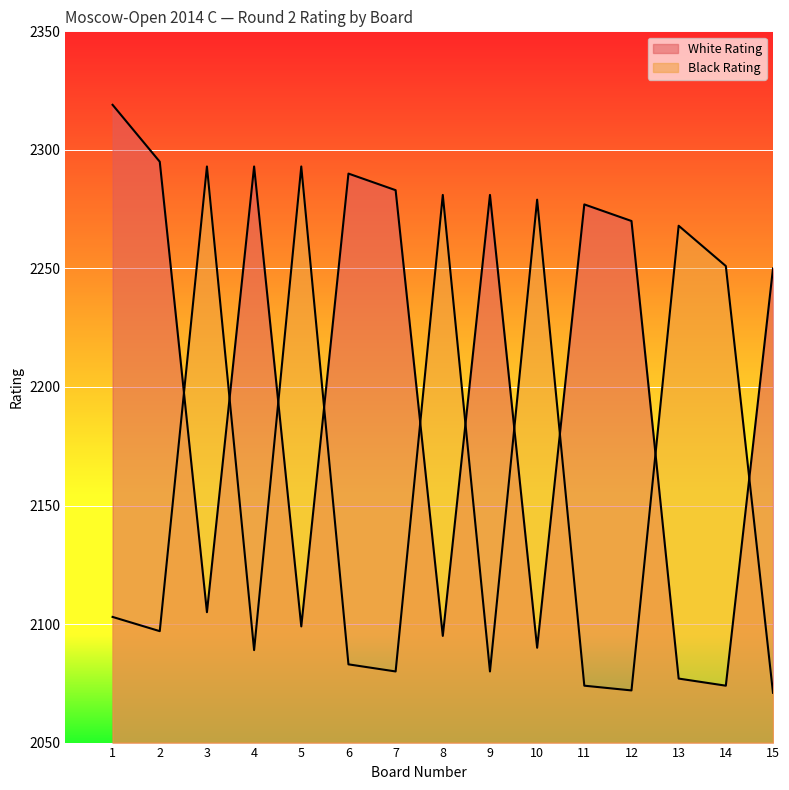

What is the value of the White Rating point at the 13th from the left?

2077